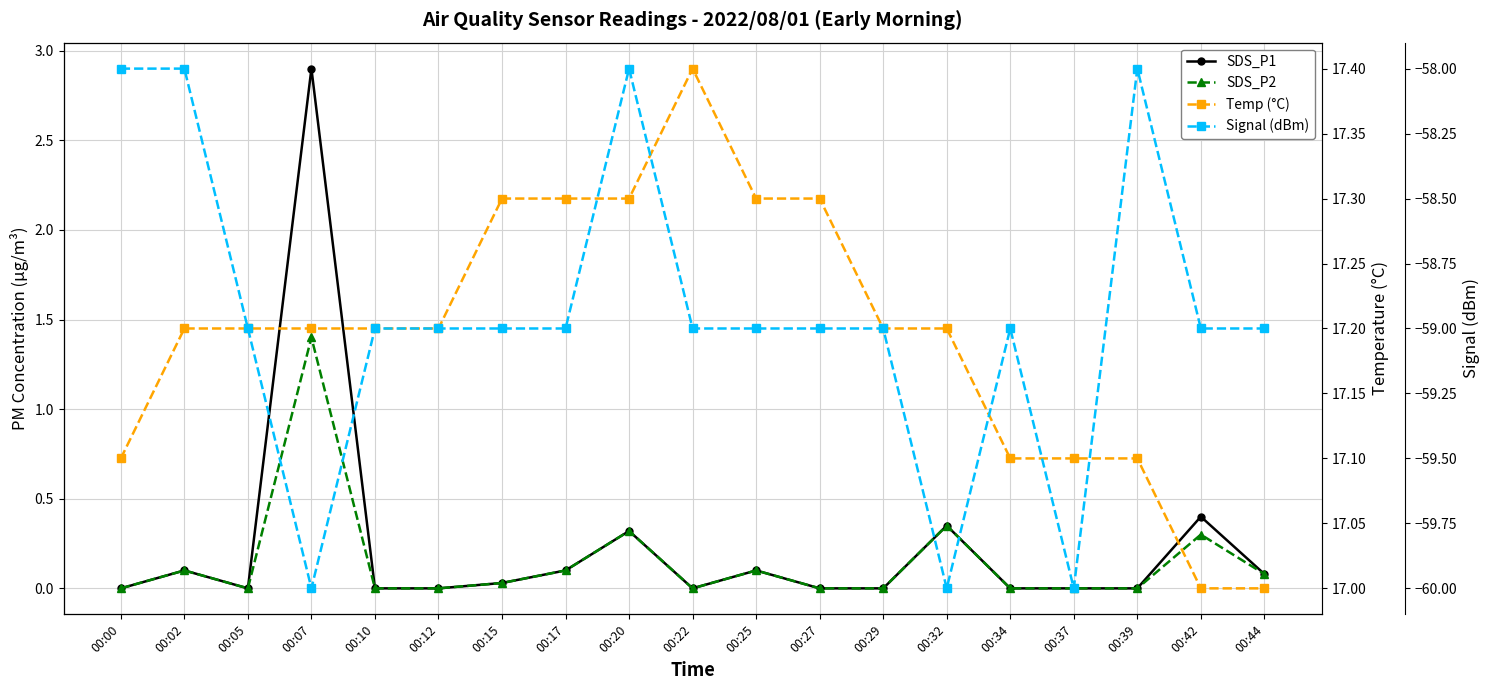

What is the total value across all series at 00:15?

-41.6